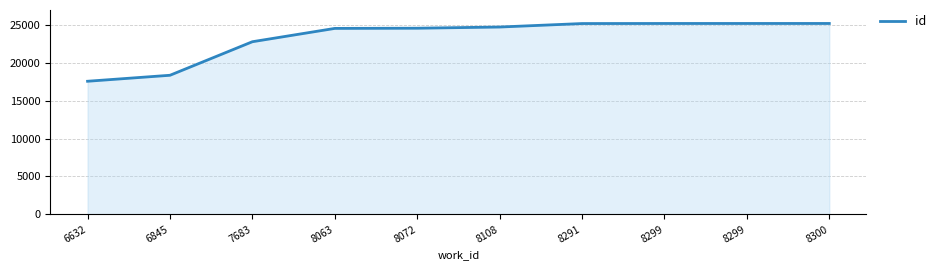

What is the greatest value displayed?

25221